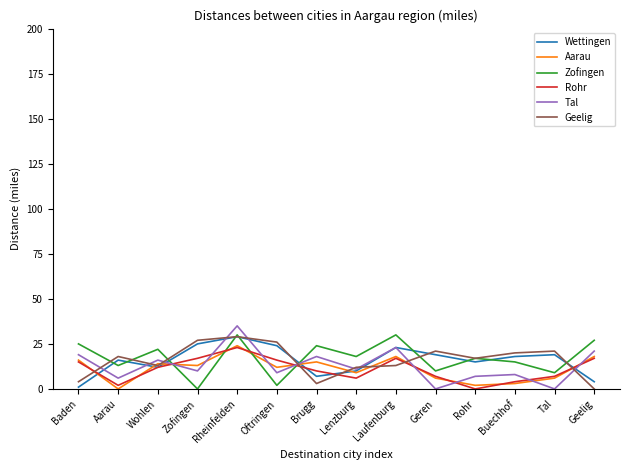

Between Rheinfelden and Buechhof, which series saw the biggest shift?

Tal